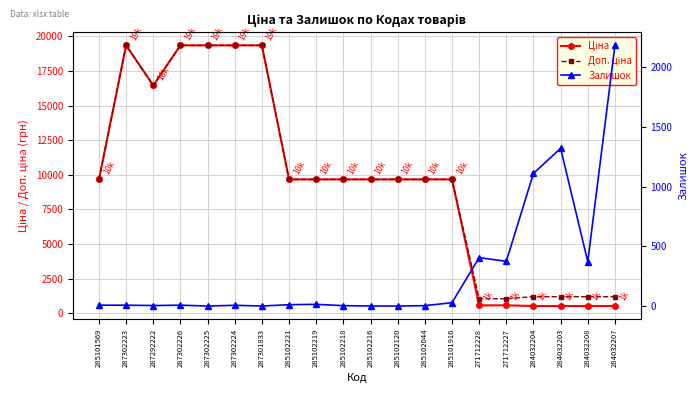

In Ціна, how many points are higher than both neighbors (excluding endpoints)?

1